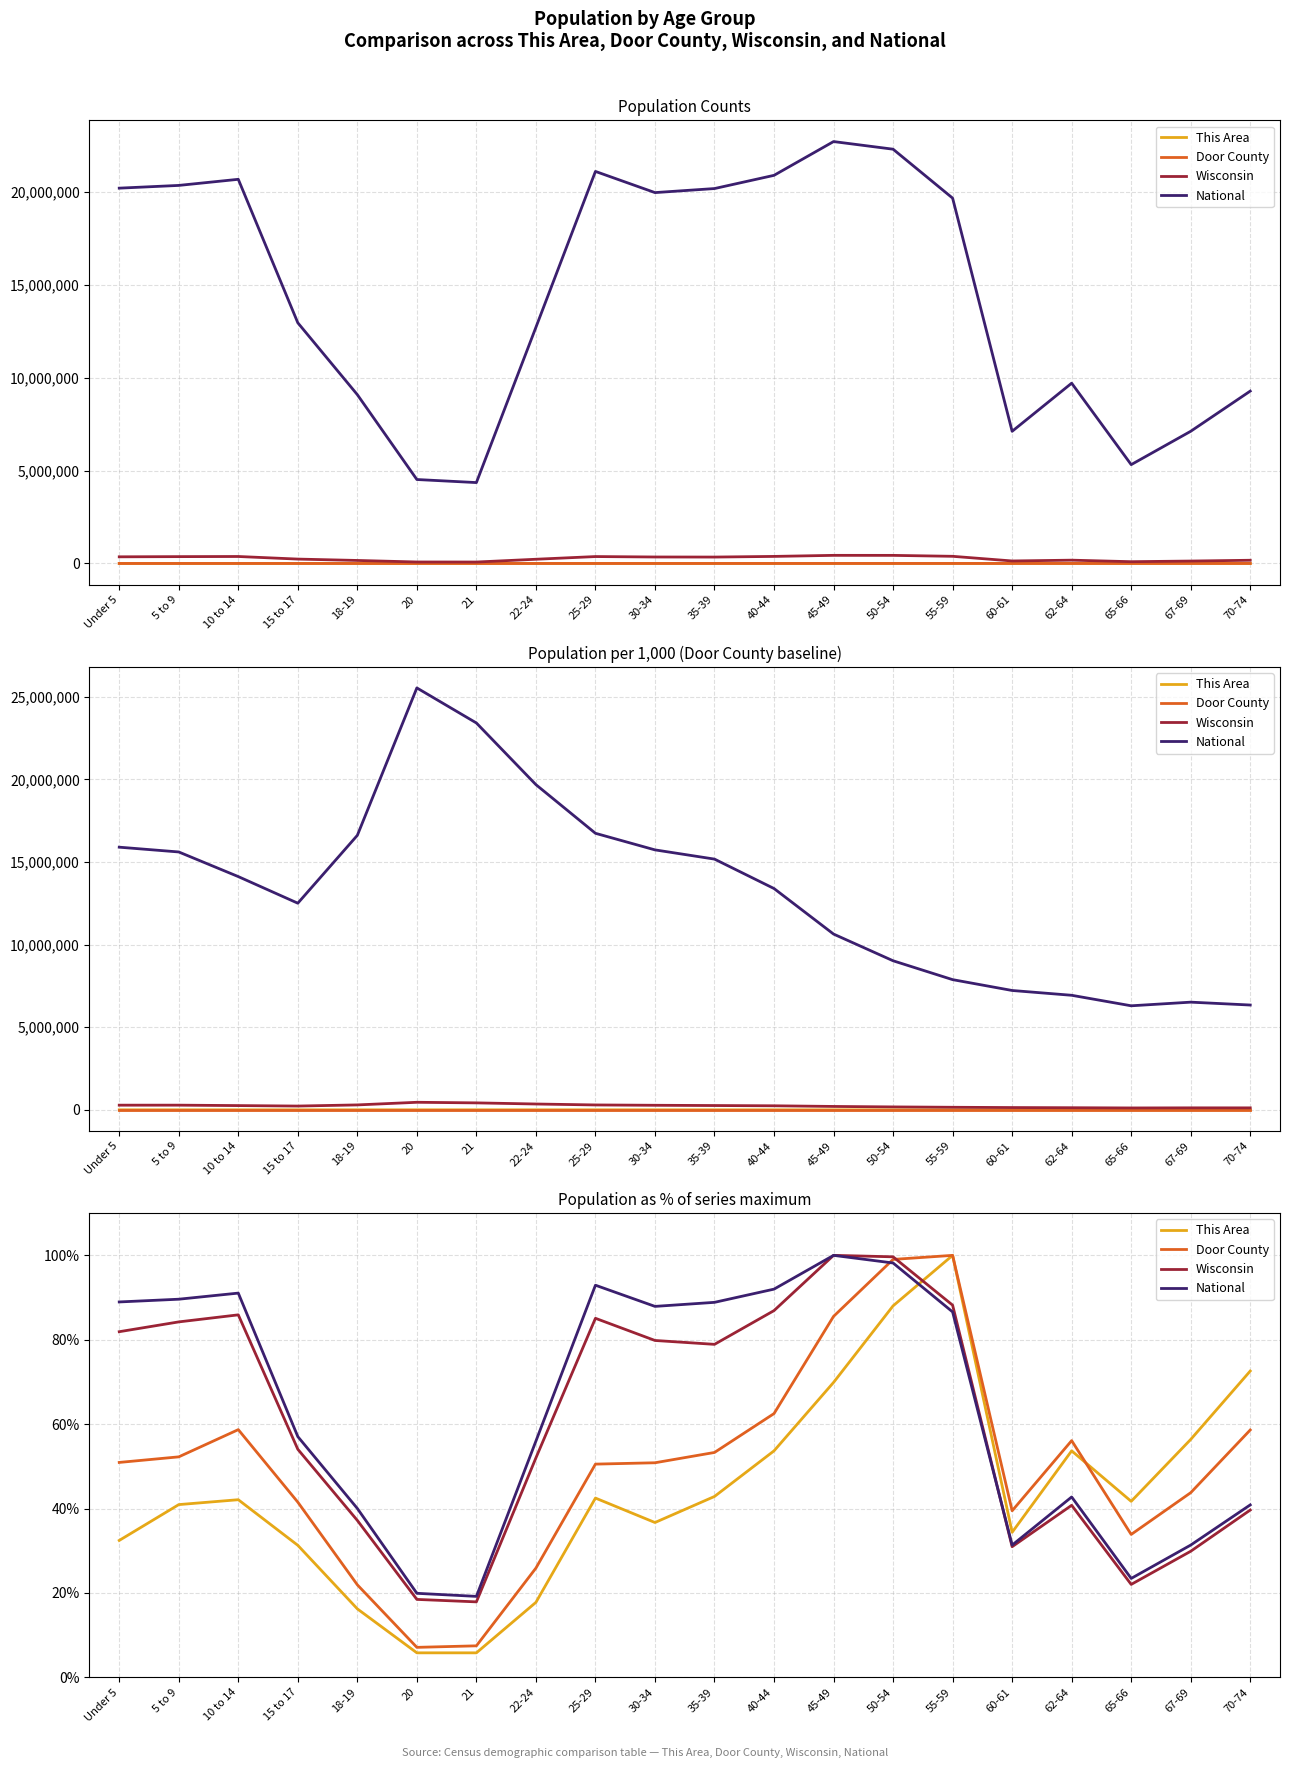

At how many categories does at least one series exceed 50?

15